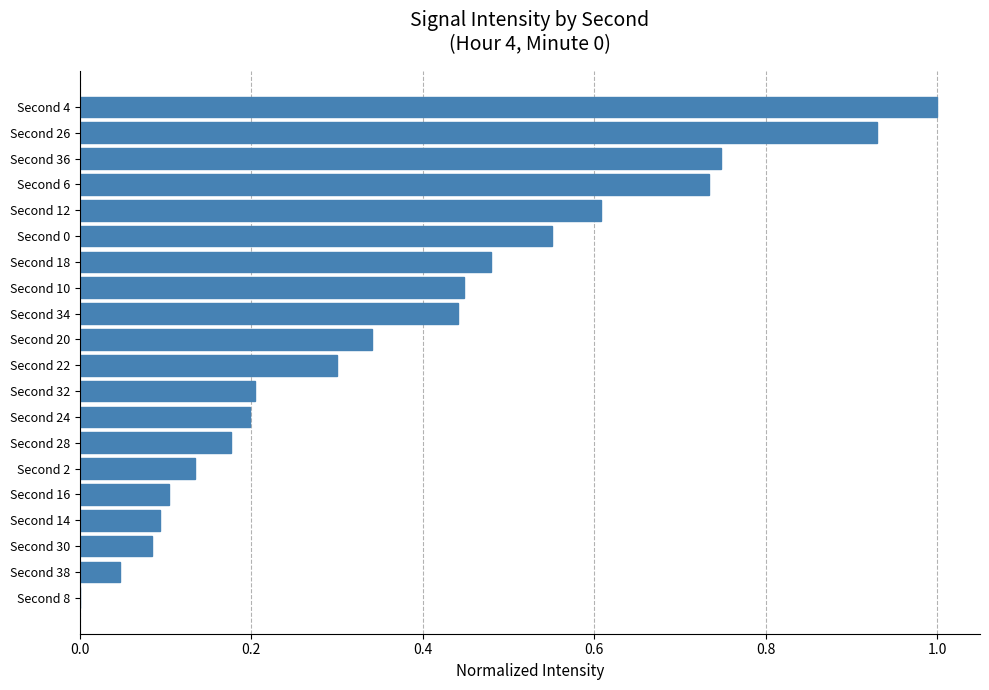

What is the greatest value displayed?

1.0